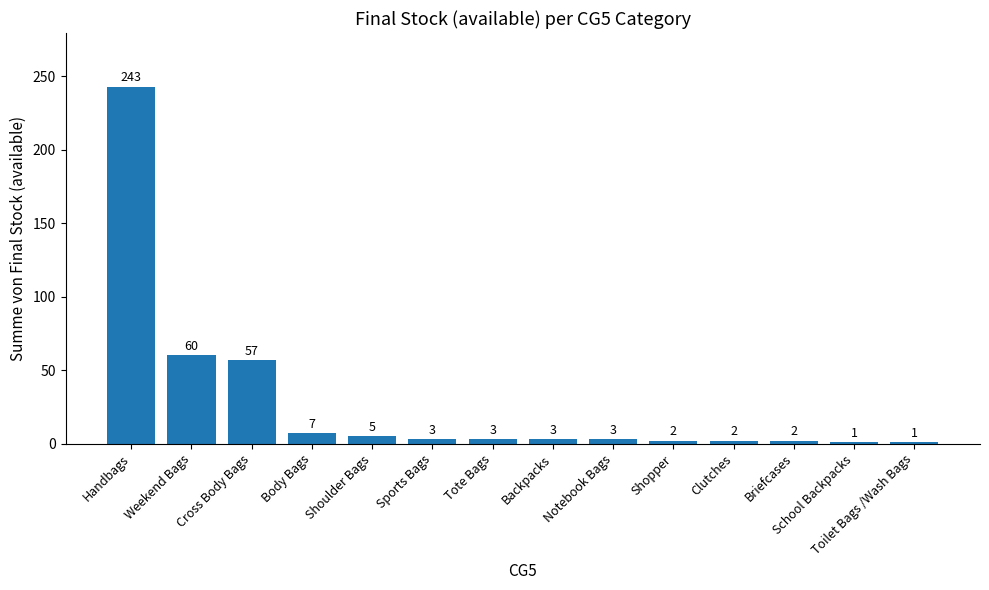

What position from the right is Handbags?

14